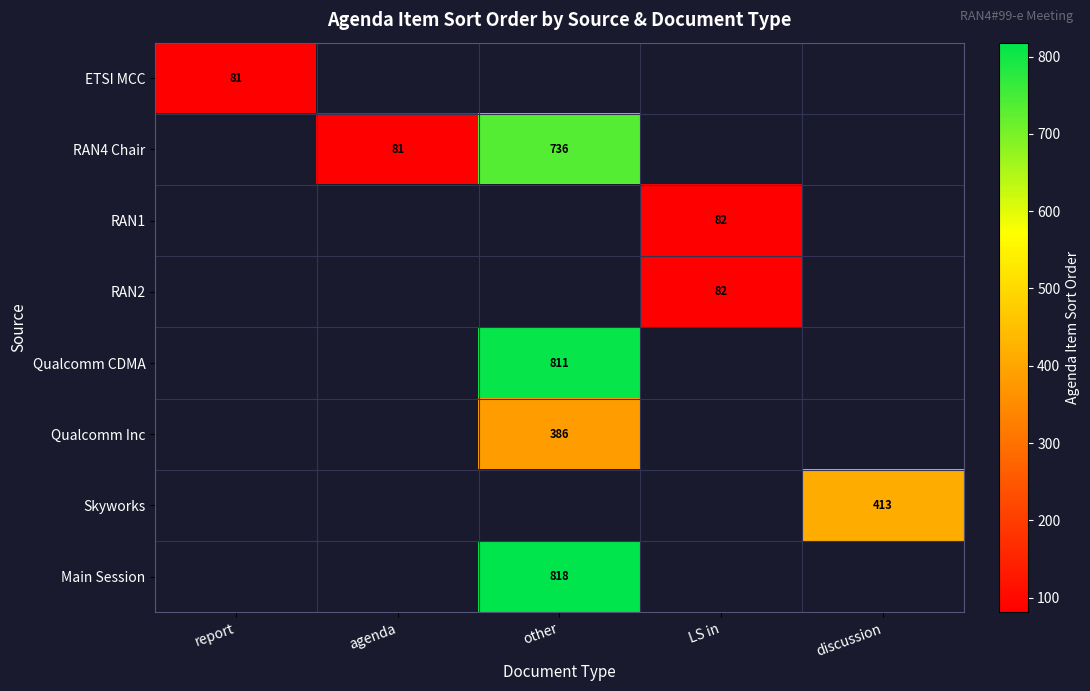

True or false: RAN2 has a value of 36 at LS in.

False